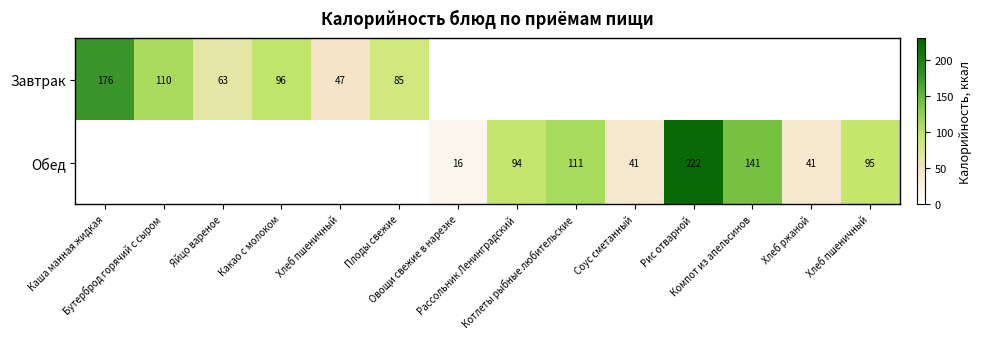

How many values in the Обед series exceed 15?

8